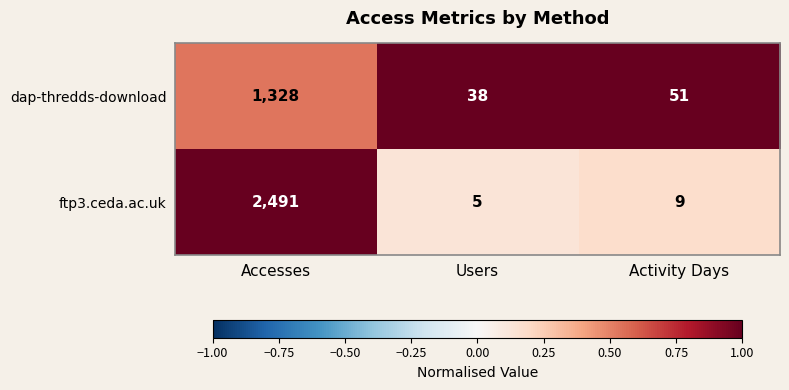

Which series has the largest total across all categories?

ftp3.ceda.ac.uk